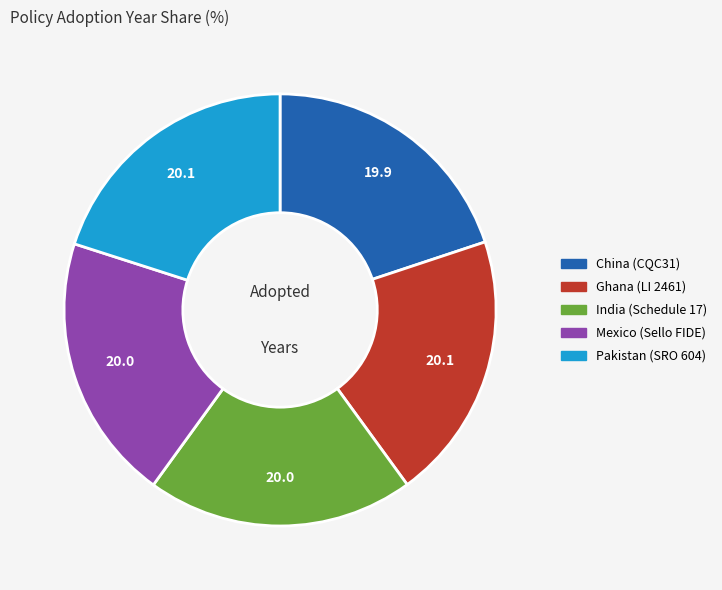

Does China (CQC31) account for over 50% of the chart?

No